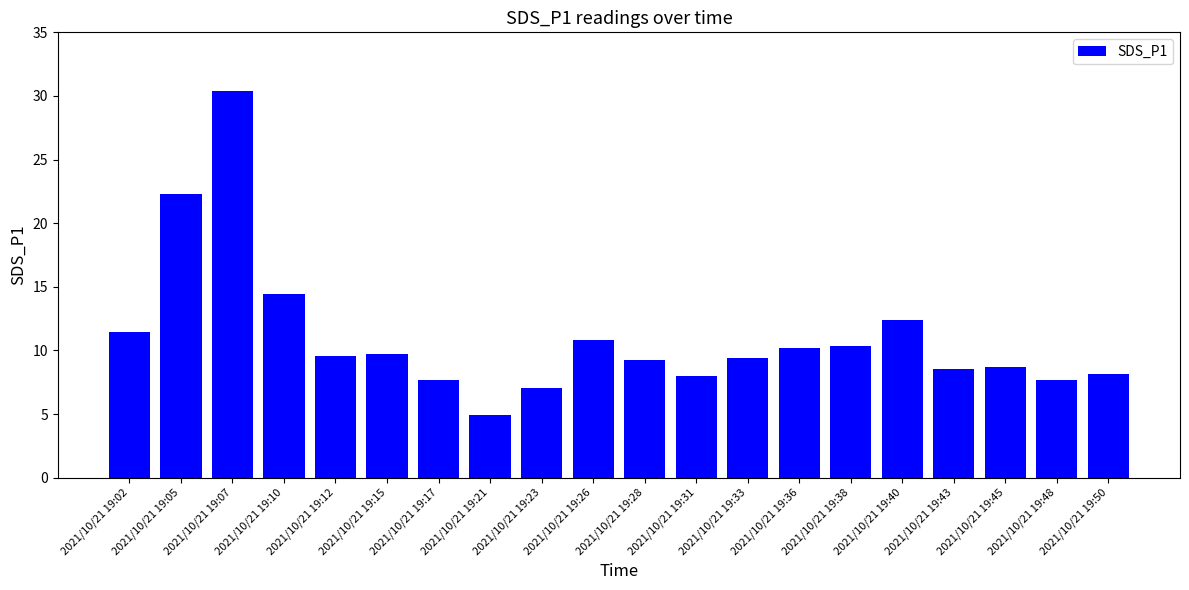

What is the sum of the values at 2021/10/21 19:33 and 2021/10/21 19:38?

19.8